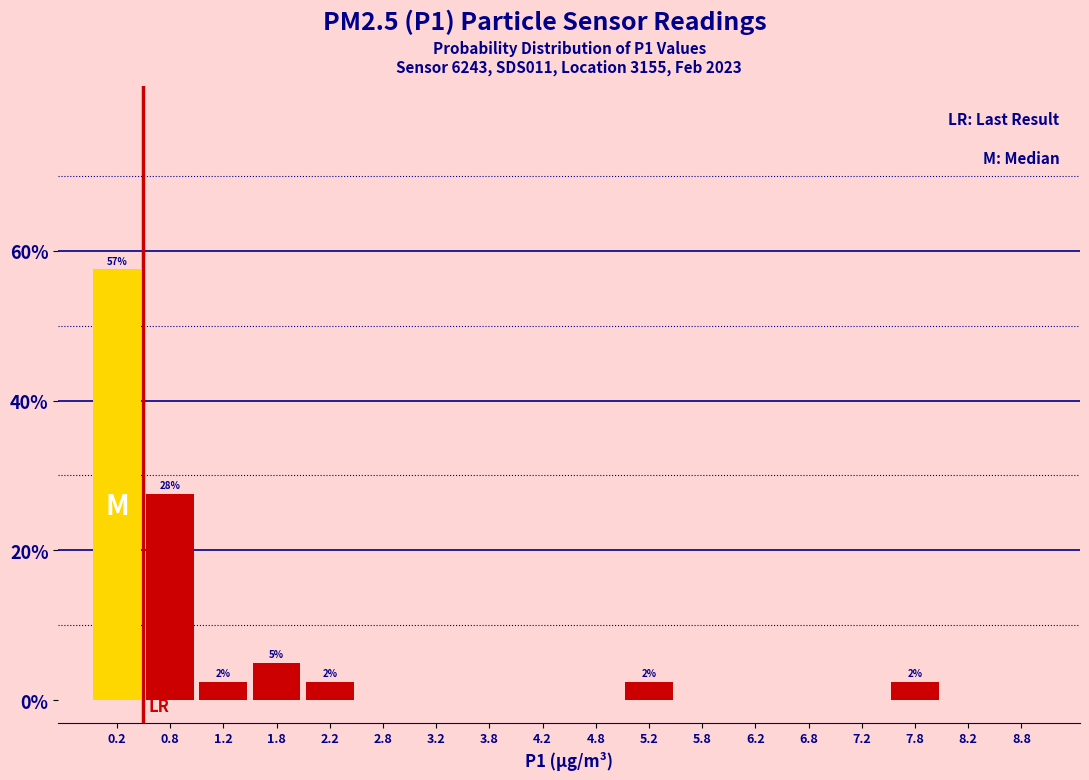

Over which range of the x-axis is the bar tallest?

0.0 to 0.5